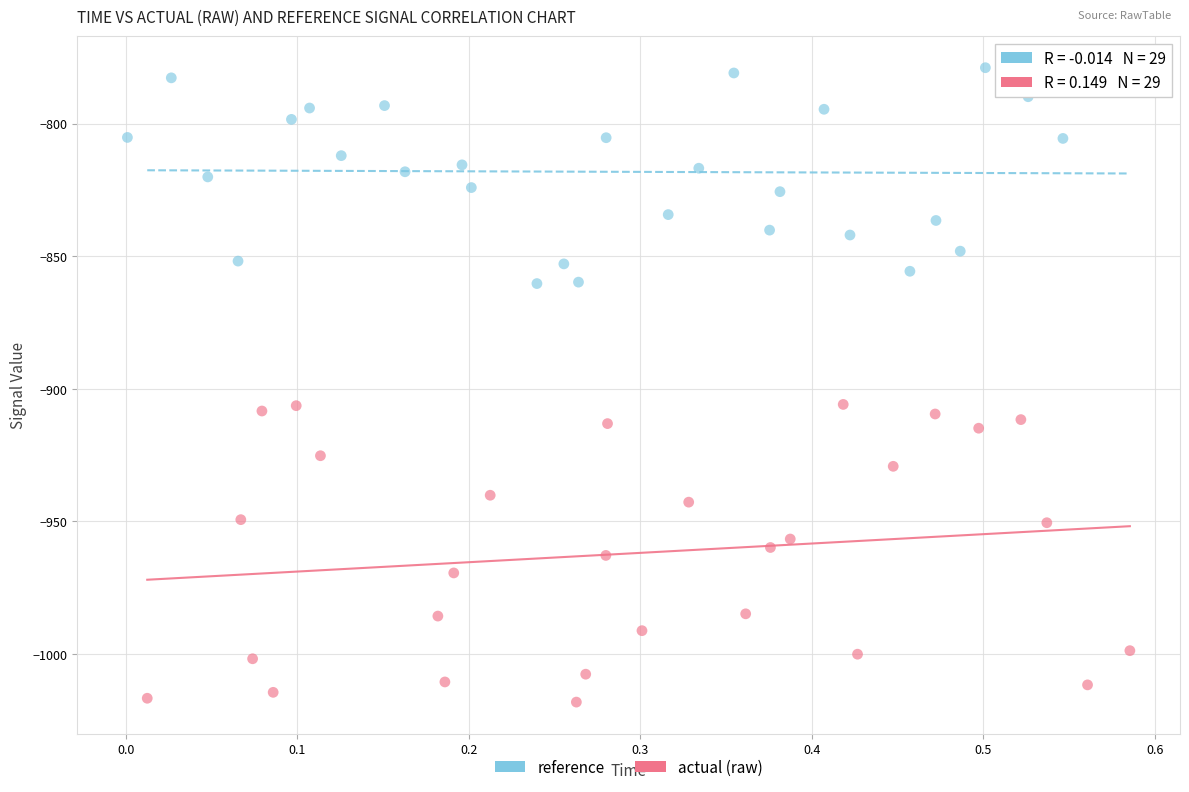

What are all the series names shown in the legend?

reference, actual (raw)